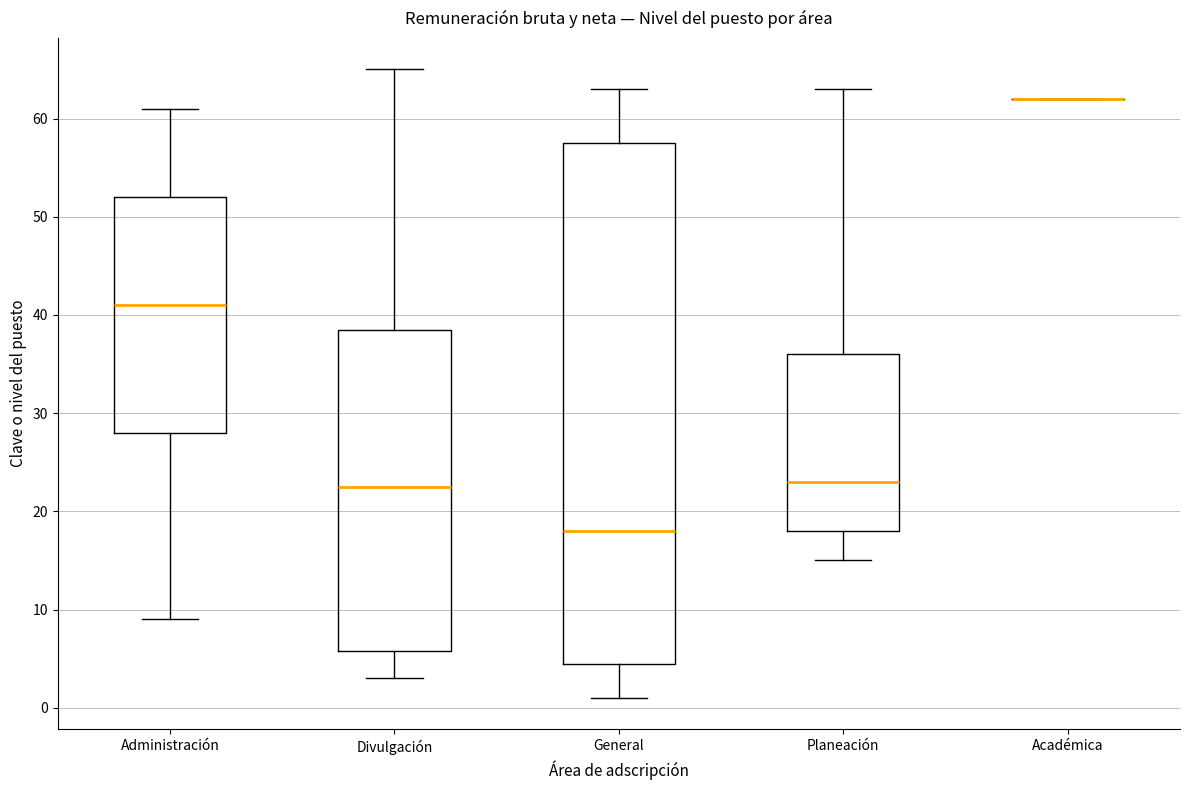

Reading left to right, transcribe this box plot: for each box, give where its median line is, the range the box spans, and where its two whiskers end, as read against the y-axis. The values are not printed on the chart, so give them approximately, as read against the axis.

Administración: median 41, box 28 to 52, whiskers 9 to 61
Divulgación: median 23, box 6 to 39, whiskers 3 to 65
General: median 18, box 5 to 58, whiskers 1 to 63
Planeación: median 23, box 18 to 36, whiskers 15 to 63
Académica: box collapsed to a line at 62, whiskers 62 to 62